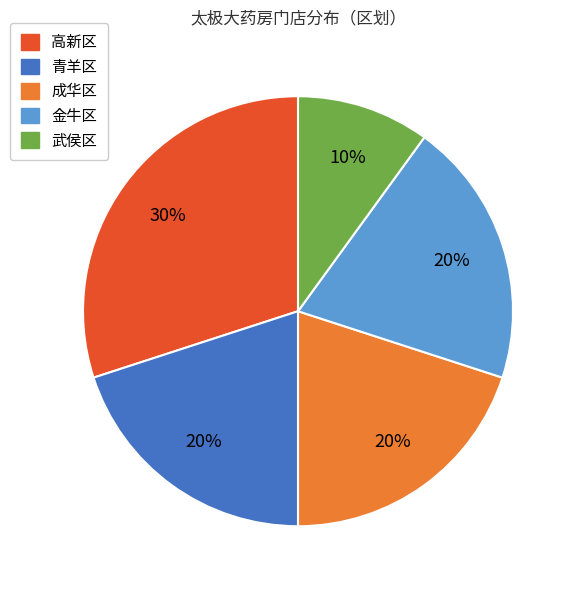

The 青羊区 slice represents 20% of the pie. True or false?

True